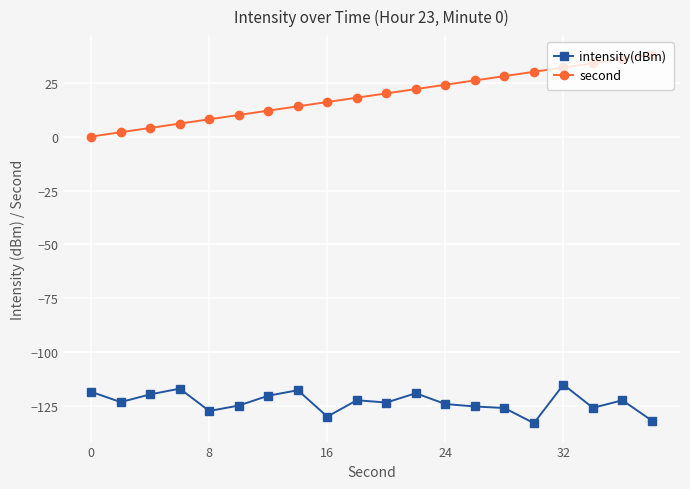

What is the average value of the second series?

19.0